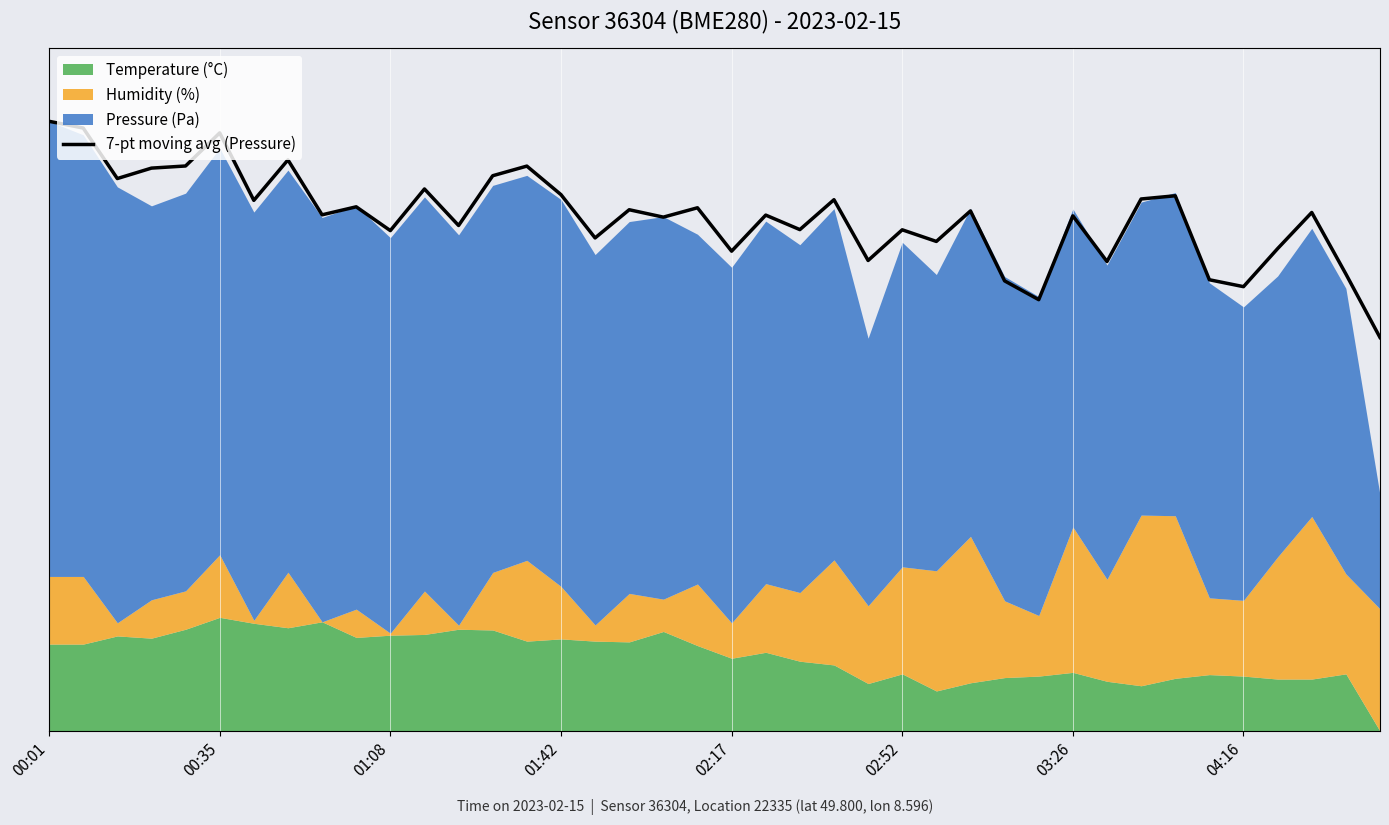

How many values exceed 91?

20